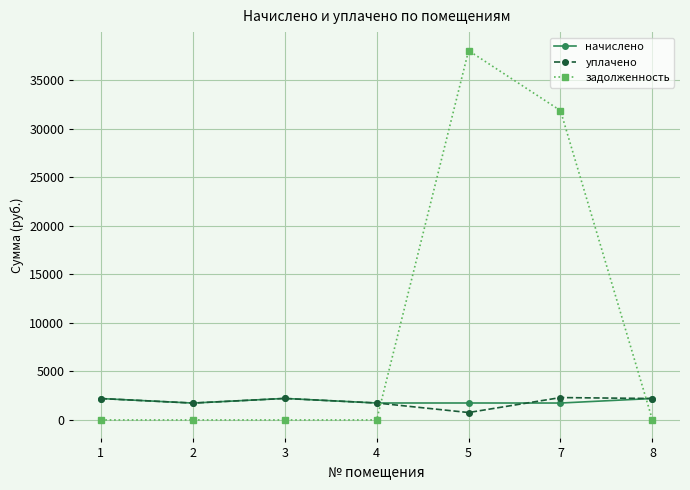

Which series has the largest range (max minus min)?

задолженность